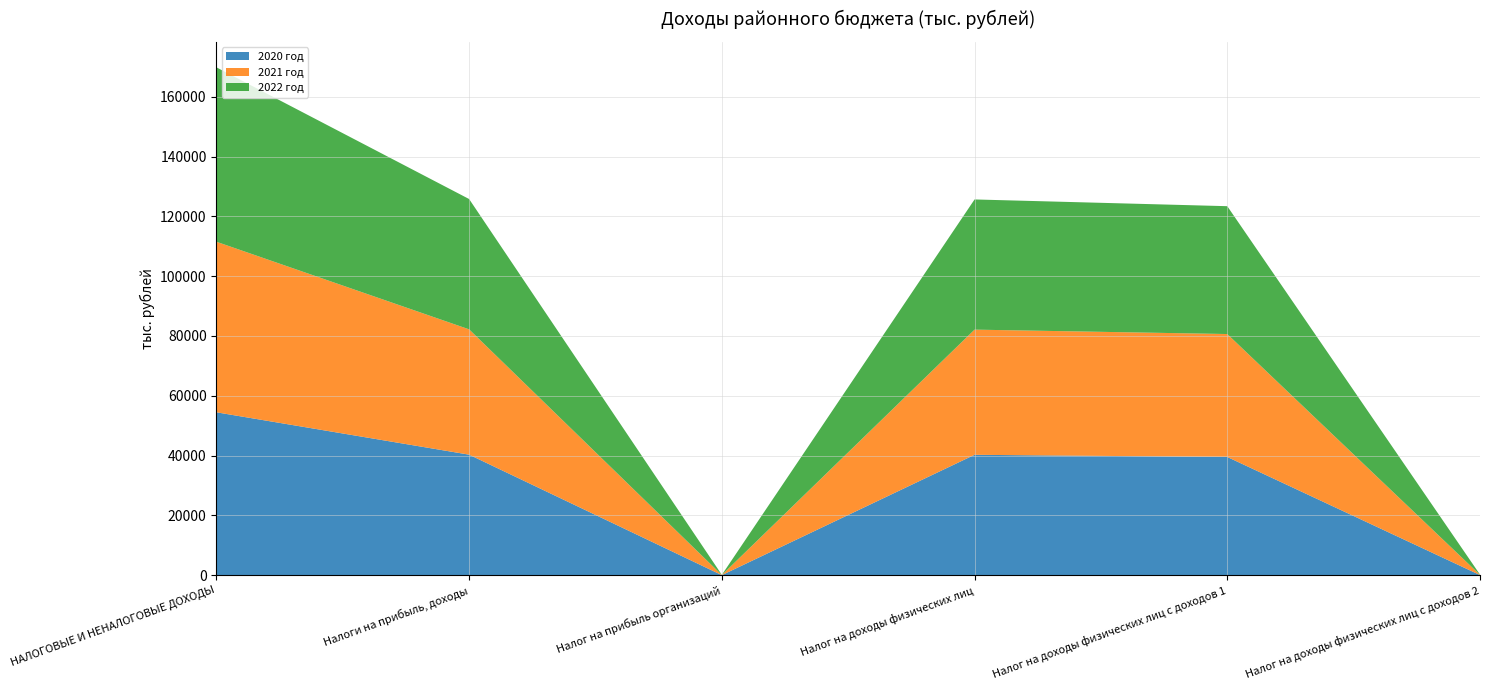

Reading left to right, what are all the values shown in this chart?

2020 год: НАЛОГОВЫЕ И НЕНАЛОГОВЫЕ ДОХОДЫ=54491.6	Налоги на прибыль, доходы=40323.0	Налог на прибыль организаций=46.0	Налог на доходы физических лиц=40277.0	Налог на доходы физических лиц с доходов 1=39555.0	Налог на доходы физических лиц с доходов 2=73.0
2021 год: НАЛОГОВЫЕ И НЕНАЛОГОВЫЕ ДОХОДЫ=57019.2	Налоги на прибыль, доходы=41895.8	Налог на прибыль организаций=47.8	Налог на доходы физических лиц=41848.0	Налог на доходы физических лиц с доходов 1=41098.0	Налог на доходы физических лиц с доходов 2=76.0
2022 год: НАЛОГОВЫЕ И НЕНАЛОГОВЫЕ ДОХОДЫ=58311.0	Налоги на прибыль, доходы=43571.7	Налог на прибыль организаций=49.7	Налог на доходы физических лиц=43522.0	Налог на доходы физических лиц с доходов 1=42742.0	Налог на доходы физических лиц с доходов 2=79.0